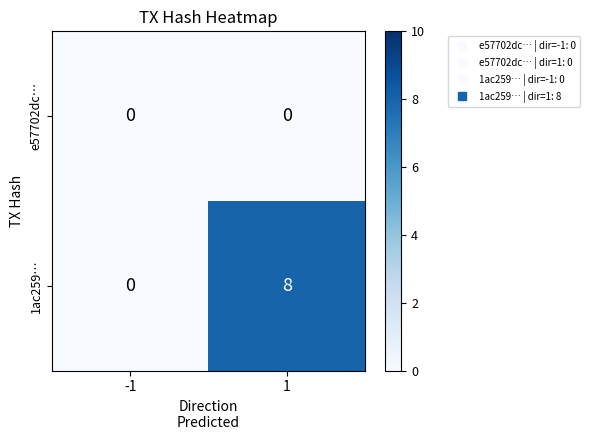

List the series in order of their overall mean, highest first.

1ac259…, e57702dc…